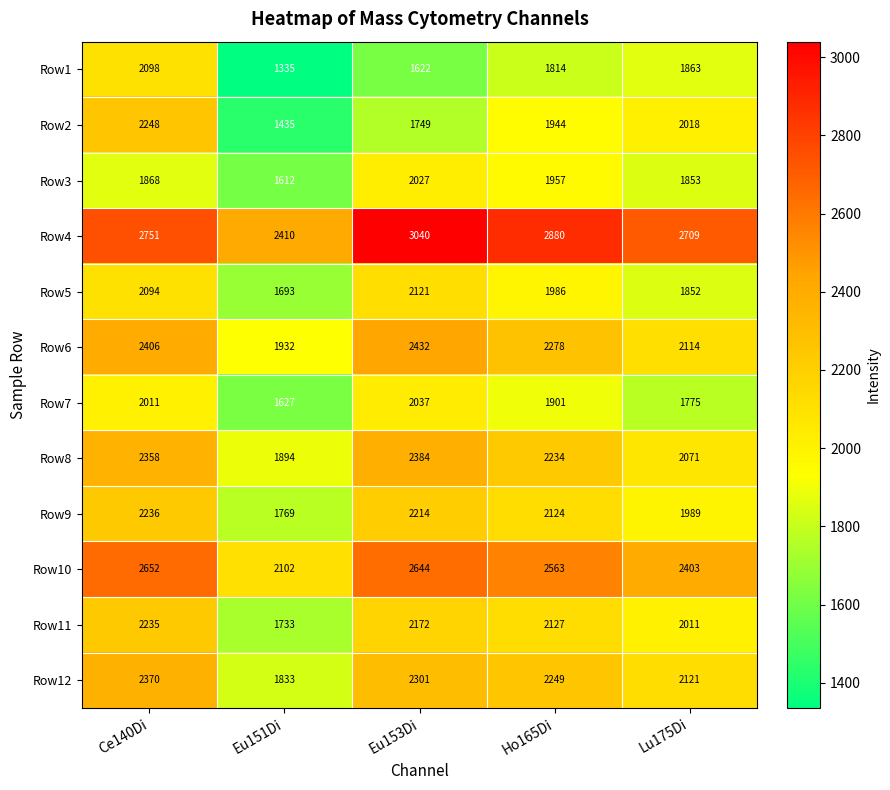

What is the difference between the maximum and minimum values in the Row7 series?

410